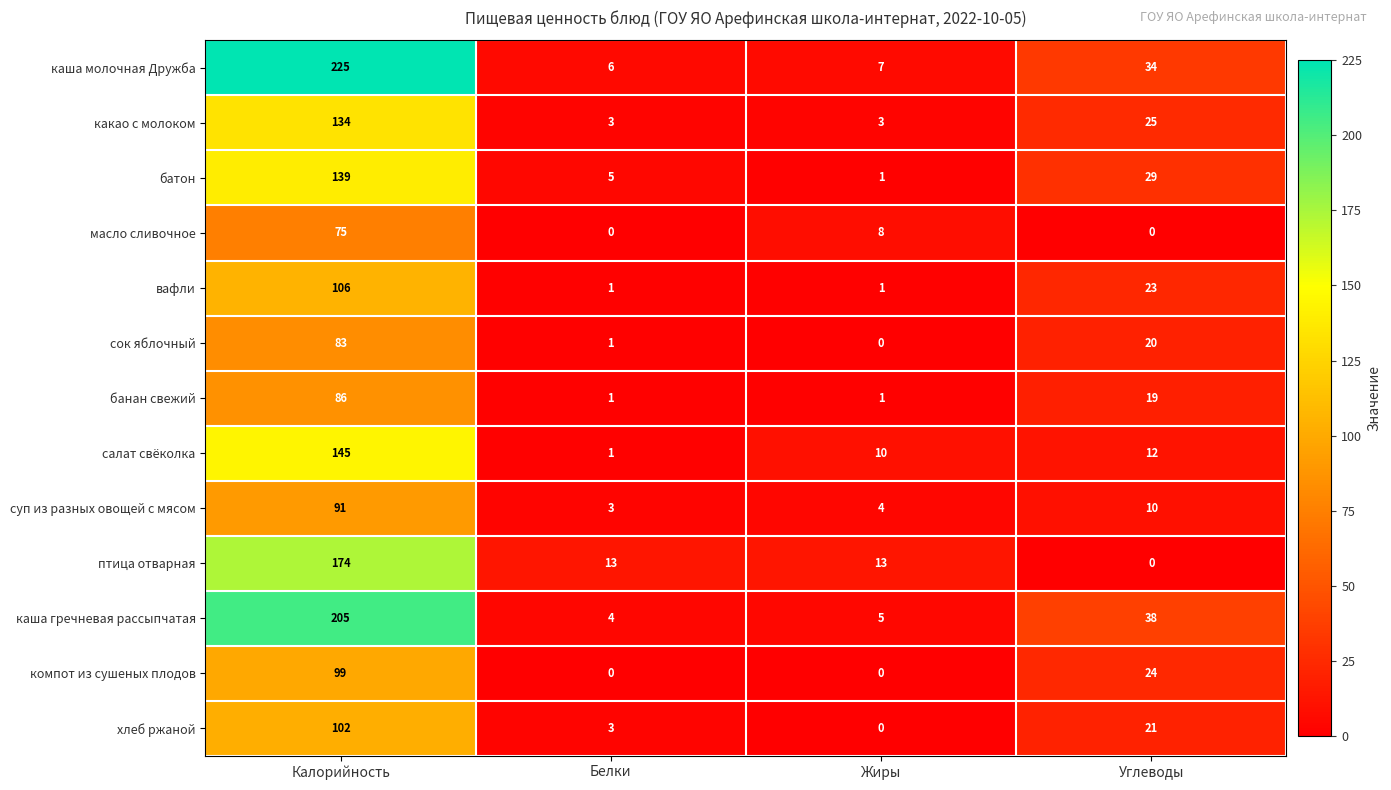

Which series has the largest total across all categories?

каша молочная Дружба